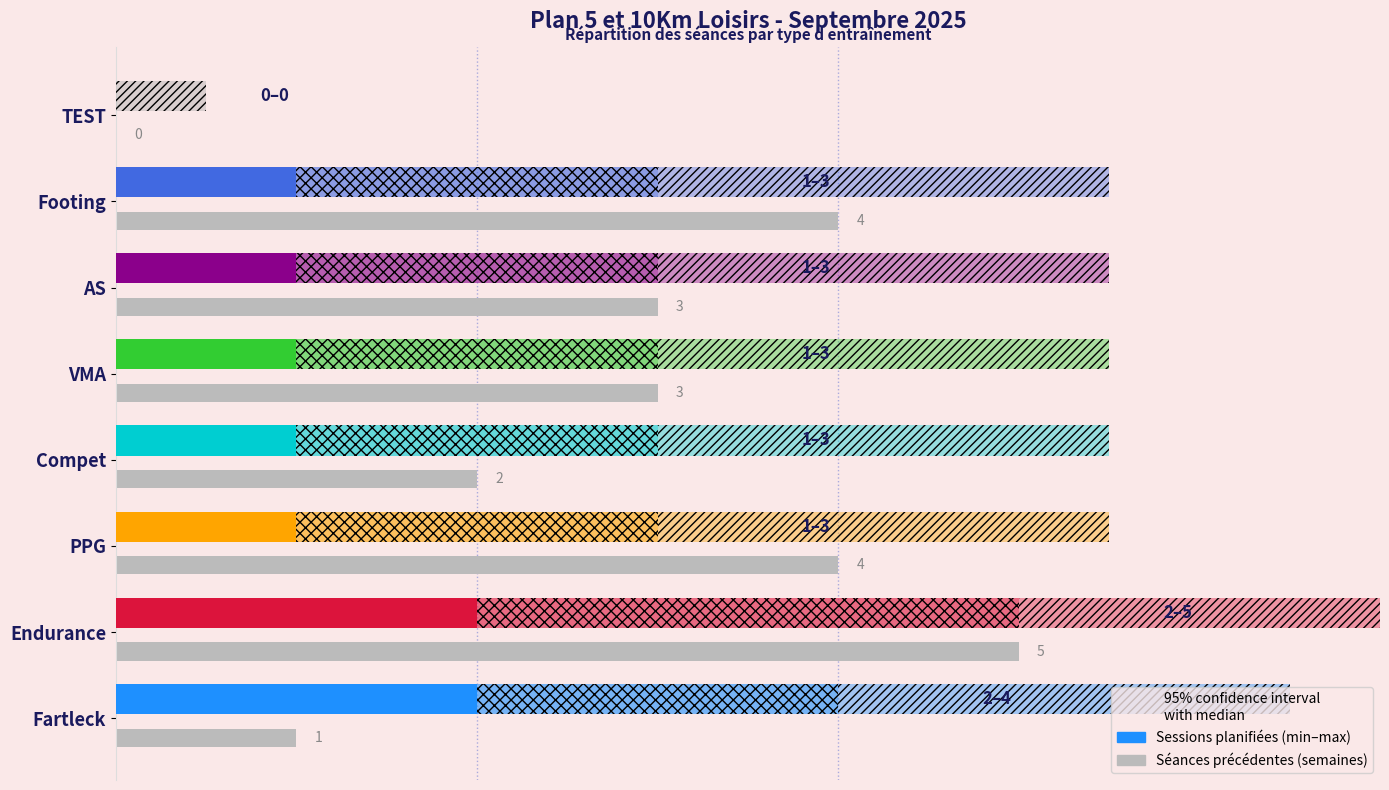

The chart shows a value of 1 at AS. True or false?

False